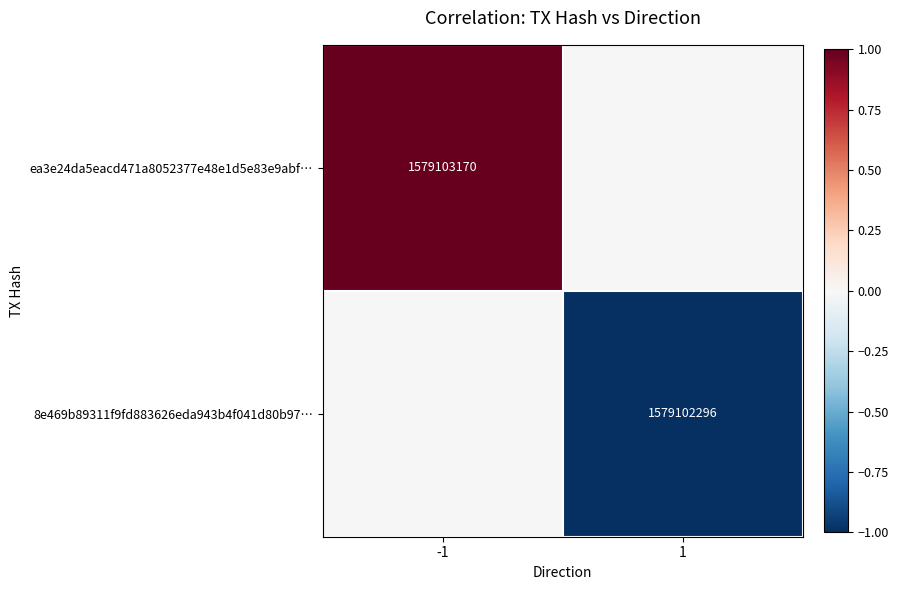

The ea3e24da5eacd471a8052377e48e1d5e83e9abf… series shows 2065487988 at -1. True or false?

False